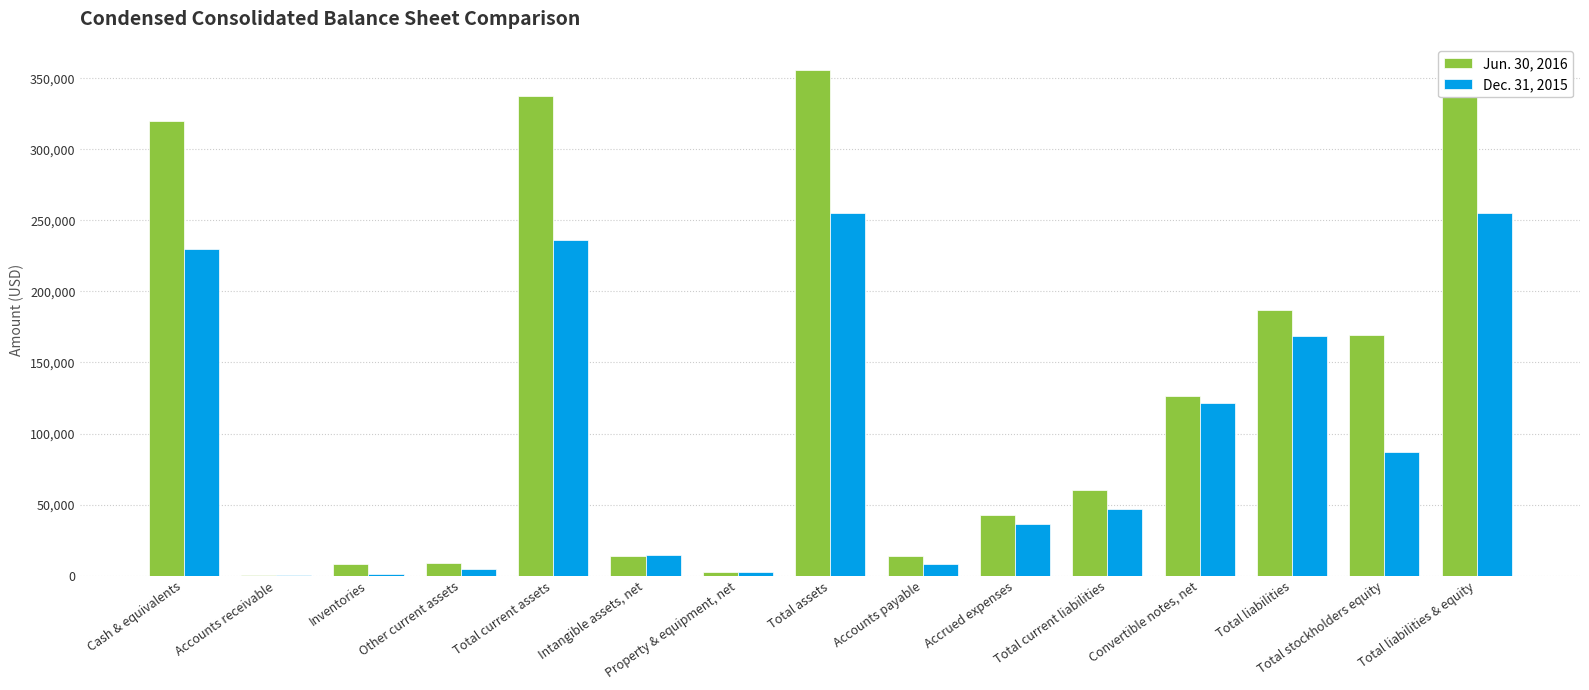

What are all the series names shown in the legend?

Jun. 30, 2016, Dec. 31, 2015